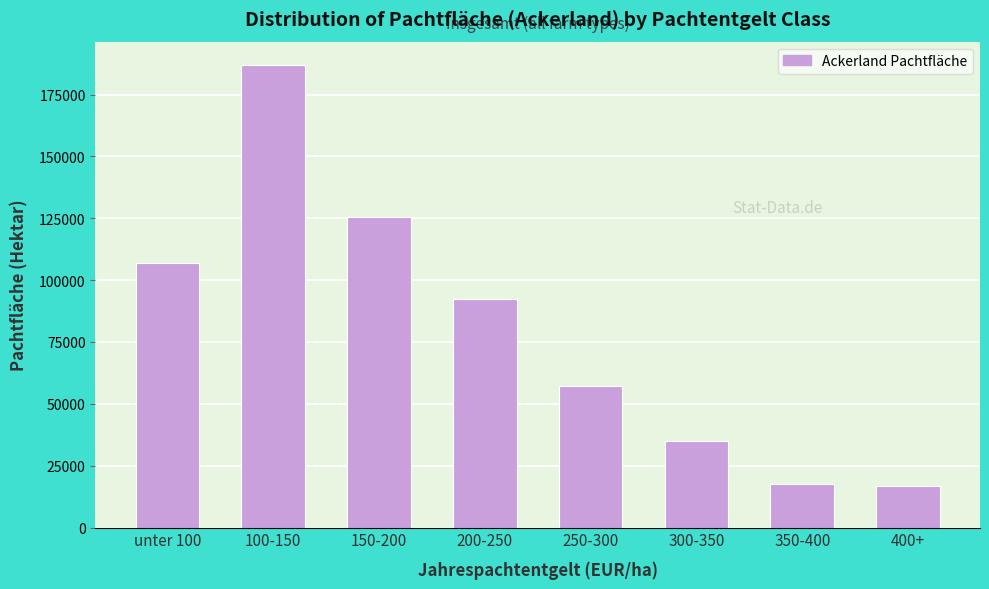

Which has a higher value, 250-300 or 100-150?

100-150